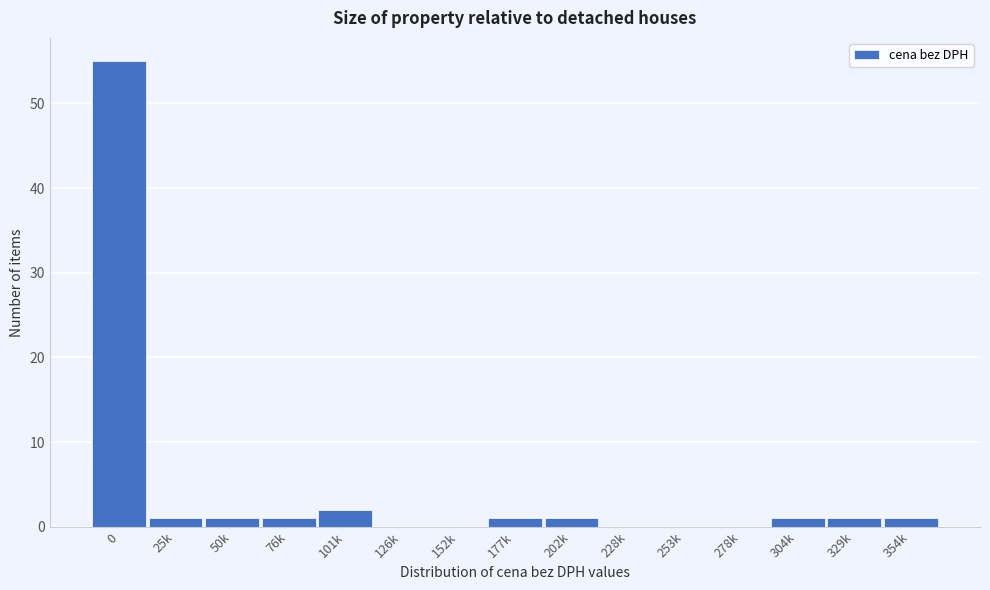

Reading left to right, what are all the values shown in this chart?

0=55	25k=1	50k=1	76k=1	101k=2	126k=0	152k=0	177k=1	202k=1	228k=0	253k=0	278k=0	304k=1	329k=1	354k=1